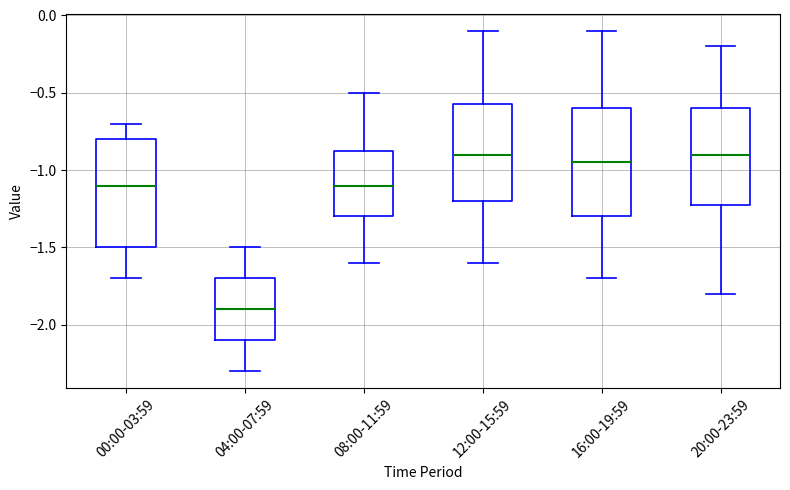

Reading left to right, transcribe this box plot: for each box, give where its median line is, the range the box spans, and where its two whiskers end, as read against the y-axis. The values are not printed on the chart, so give them approximately, as read against the axis.

00:00-03:59: median -1.10, box -1.50 to -0.80, whiskers -1.70 to -0.70
04:00-07:59: median -1.90, box -2.10 to -1.70, whiskers -2.30 to -1.50
08:00-11:59: median -1.10, box -1.30 to -0.85, whiskers -1.60 to -0.50
12:00-15:59: median -0.90, box -1.20 to -0.55, whiskers -1.60 to -0.10
16:00-19:59: median -0.95, box -1.30 to -0.60, whiskers -1.70 to -0.10
20:00-23:59: median -0.90, box -1.20 to -0.60, whiskers -1.80 to -0.20